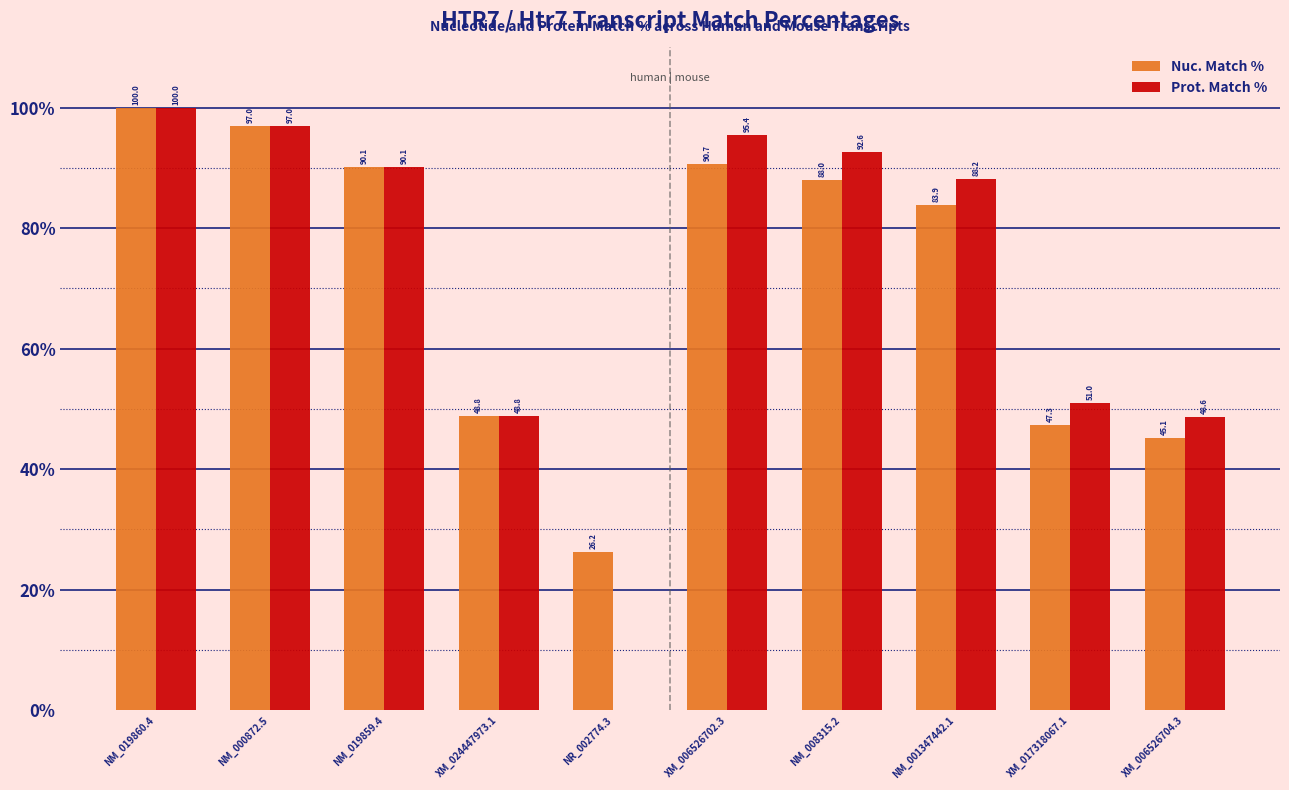

Which series changed the most between XM_024447973.1 and NR_002774.3?

Prot. Match %